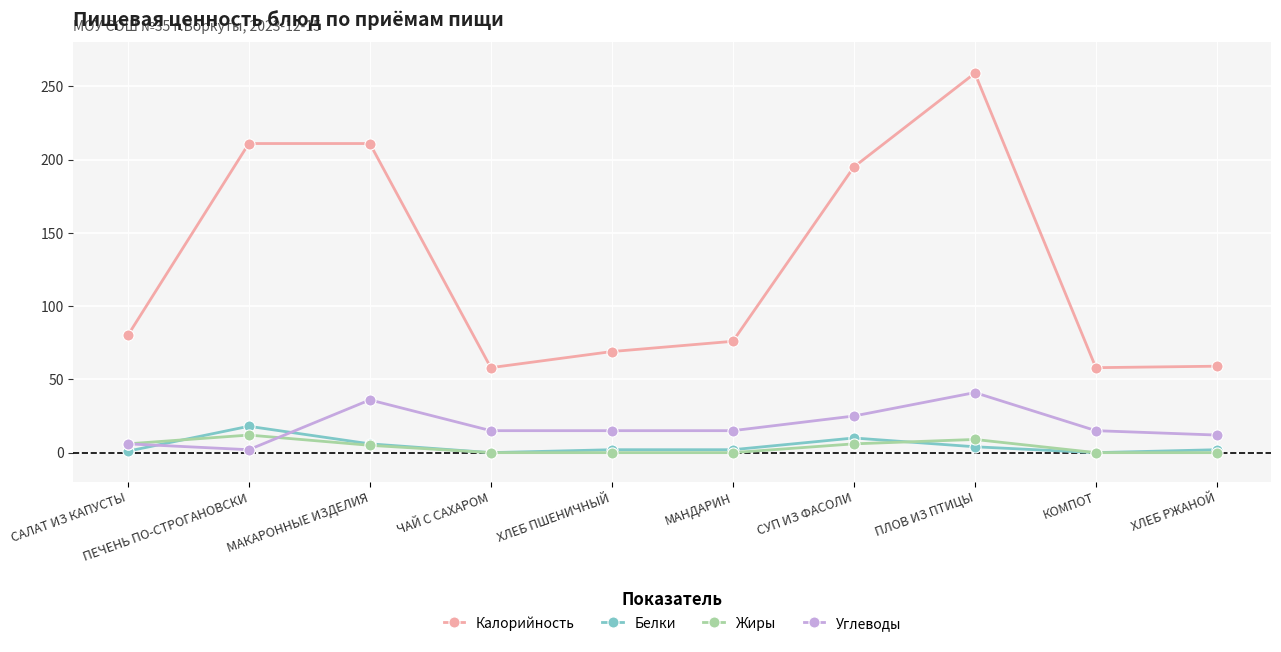

At how many categories does at least one series exceed 85?

4